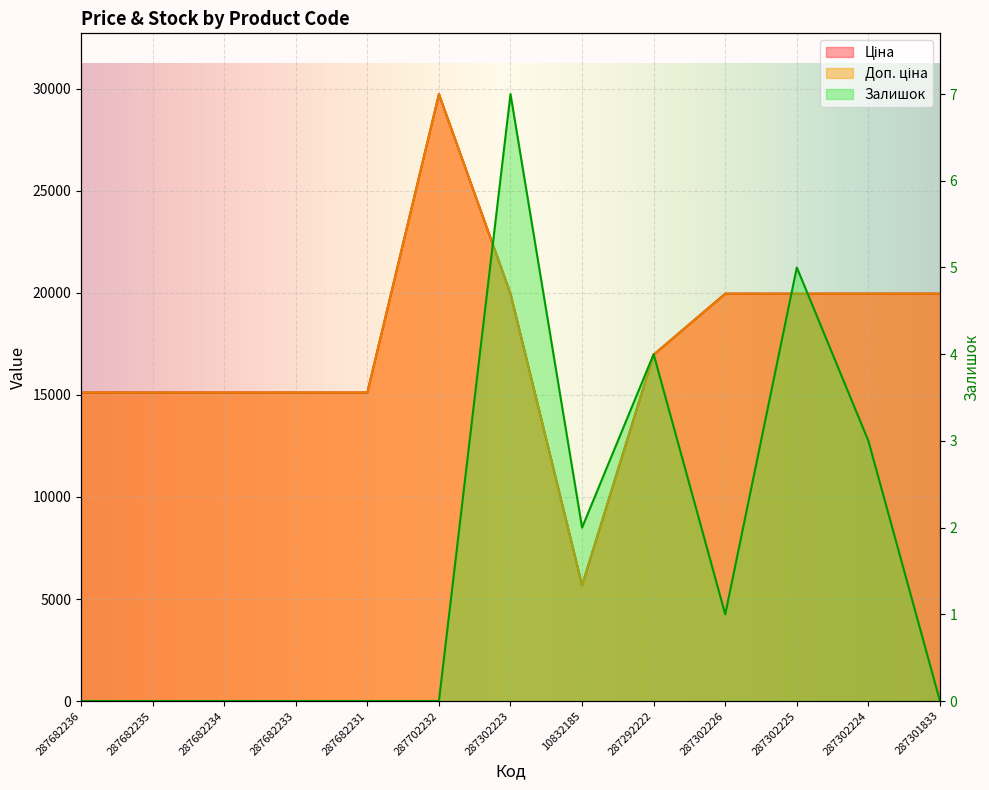

At which label does Доп. ціна first exceed 16976?

287702232